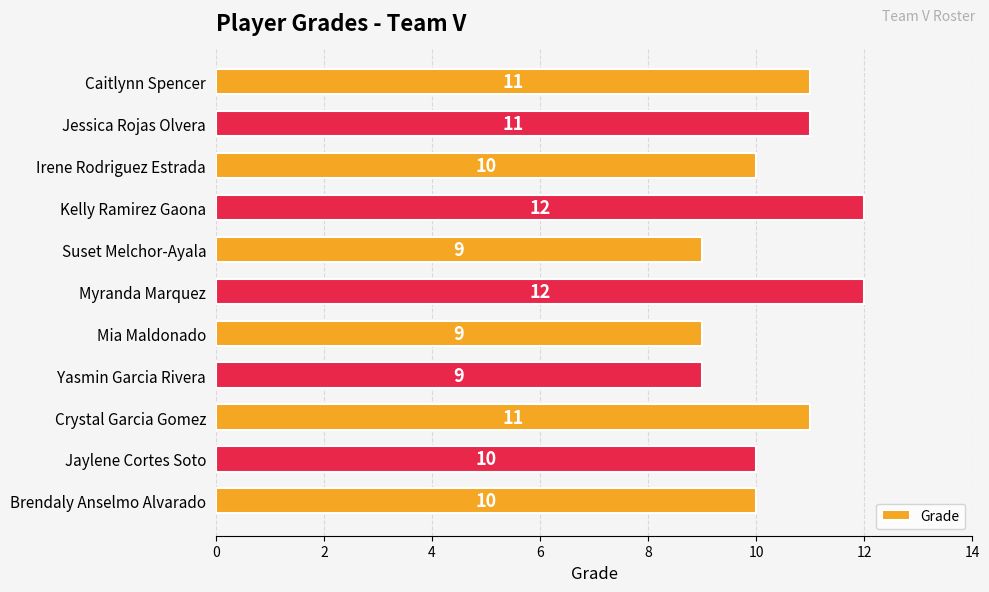

What is the ratio of the value at Jessica Rojas Olvera to the value at Brendaly Anselmo Alvarado?

1.1